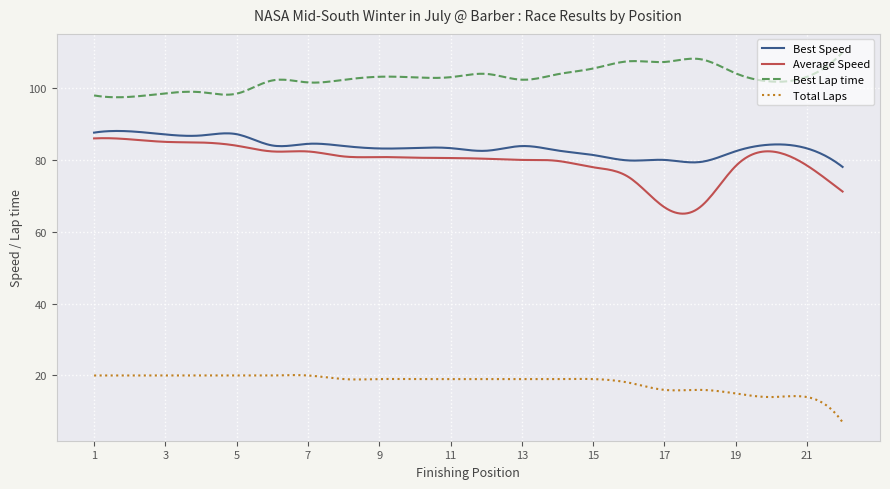

What is the maximum value for Total Laps?

20.1